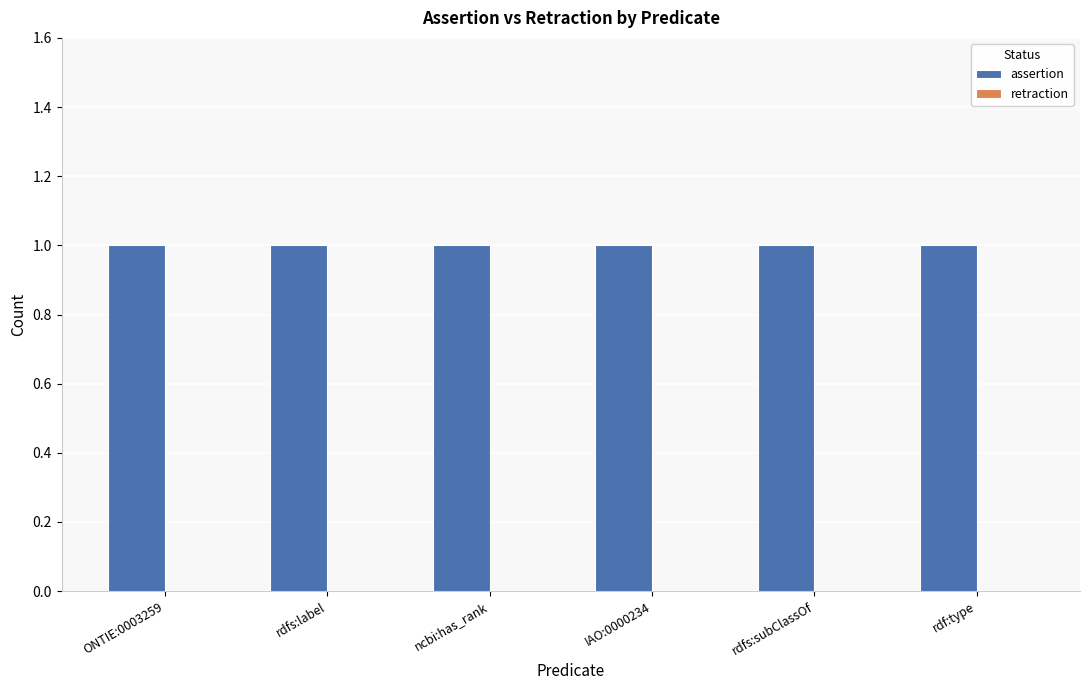

What is the difference between the highest and lowest values at ONTIE:0003259?

1